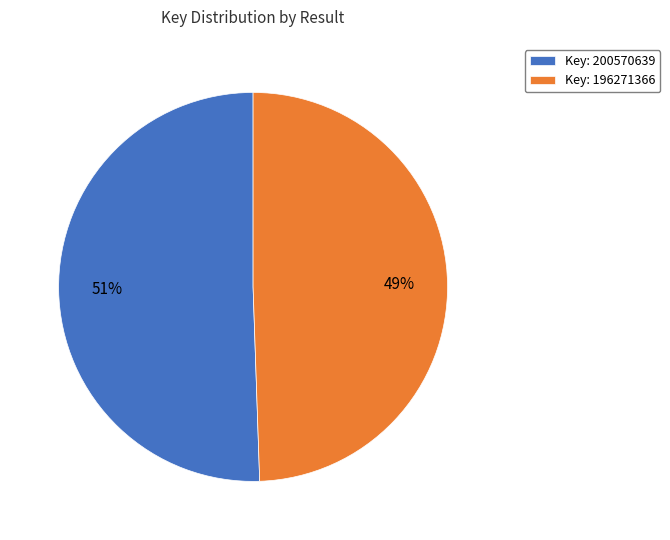

Which category has the smallest portion of the pie?

Key: 196271366